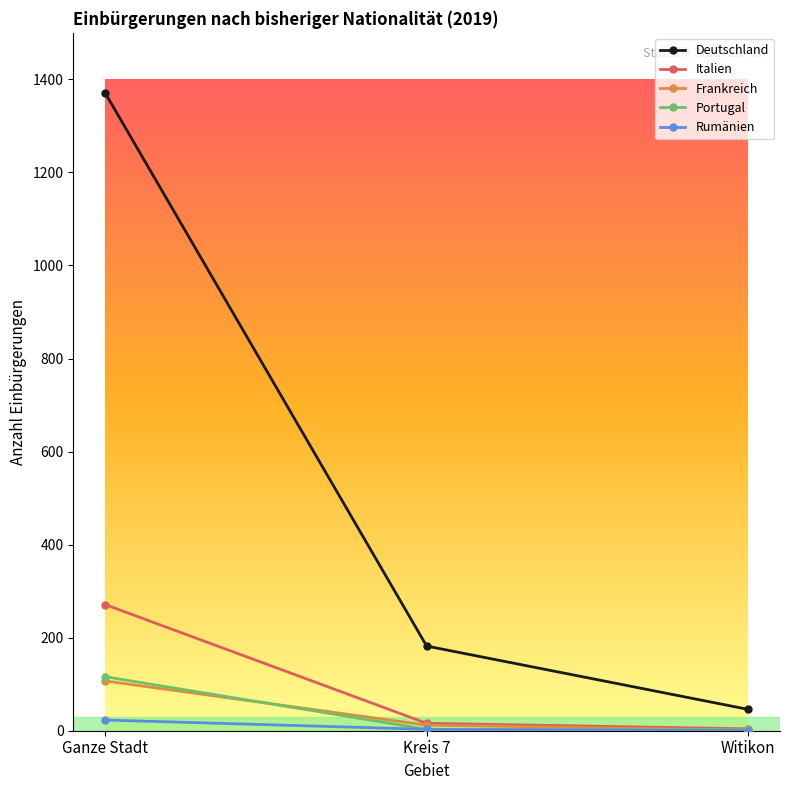

What is the label of the 1st point from the left?

Ganze Stadt